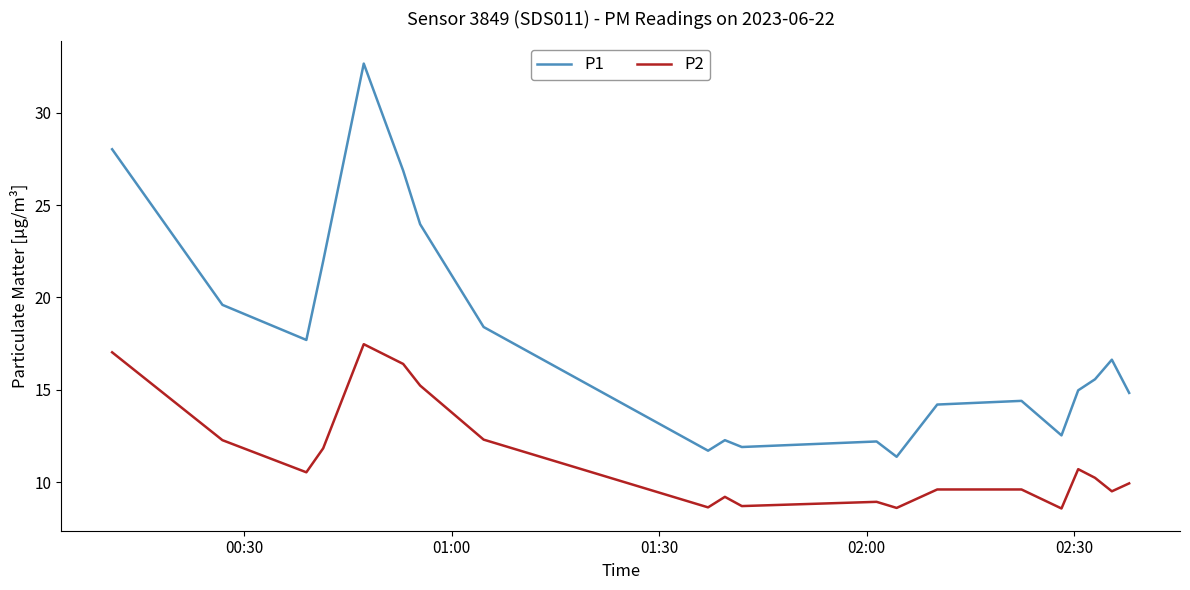

What is the difference between the maximum and minimum values in the P2 series?

8.9